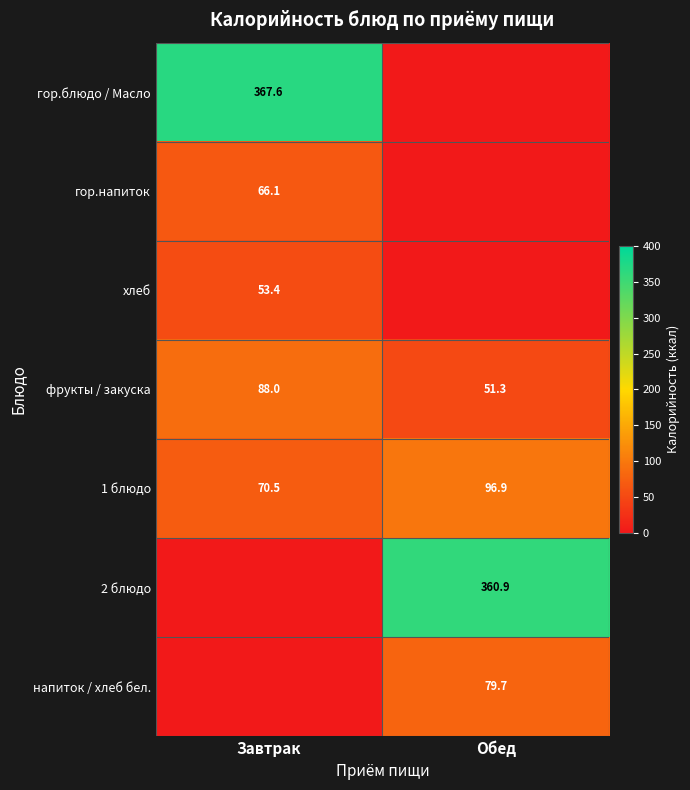

At which category is the sum across all series the highest?

Завтрак